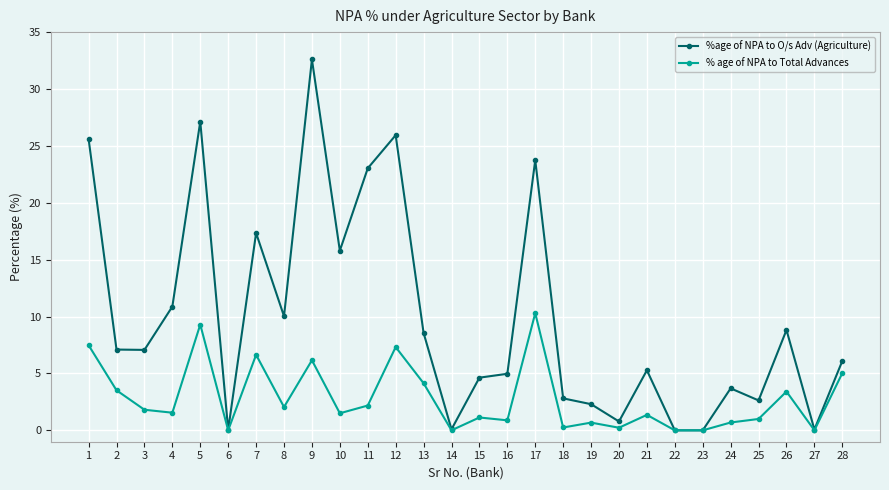

What is the sum of all %age of NPA to O/s Adv (Agriculture) values?

277.1